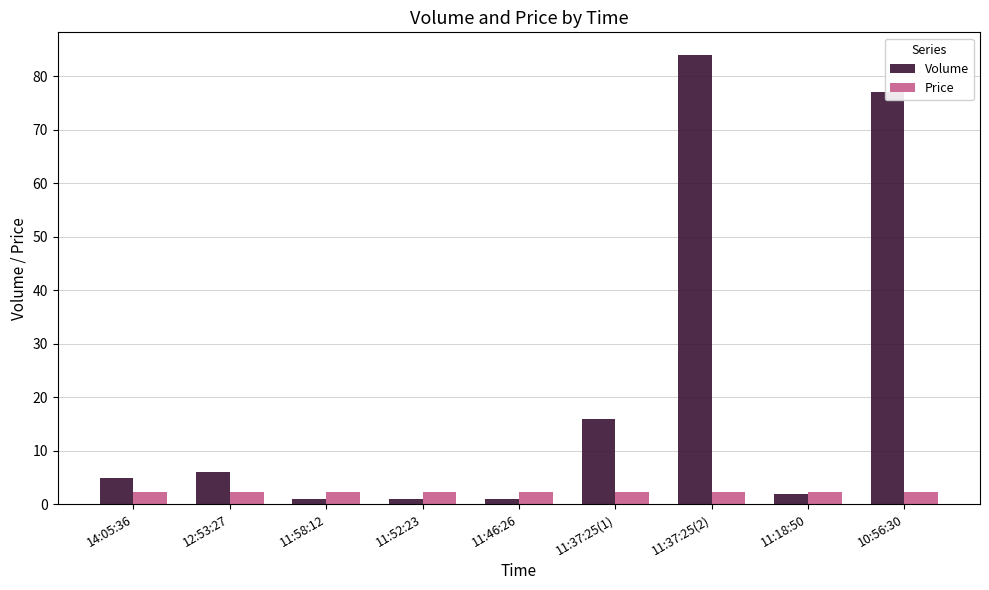

What is the label of the 1st bar from the left?

14:05:36